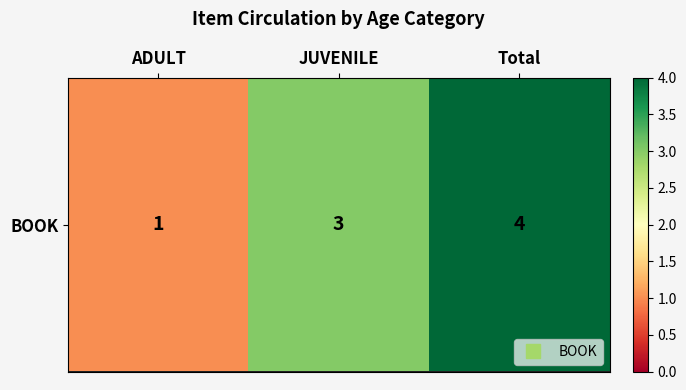

The value at ADULT is 2. True or false?

False